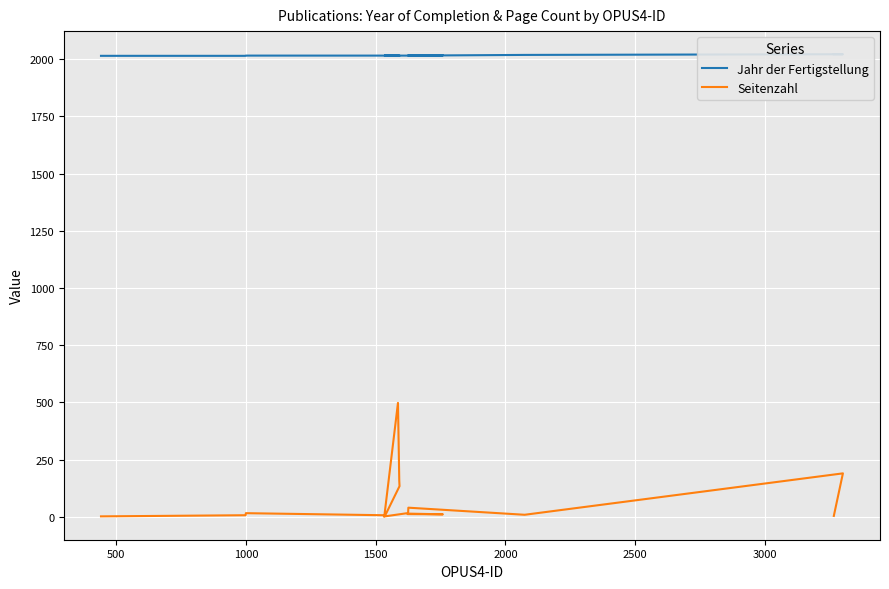

What is the value of the Jahr der Fertigstellung point at the 1st from the left?

2015